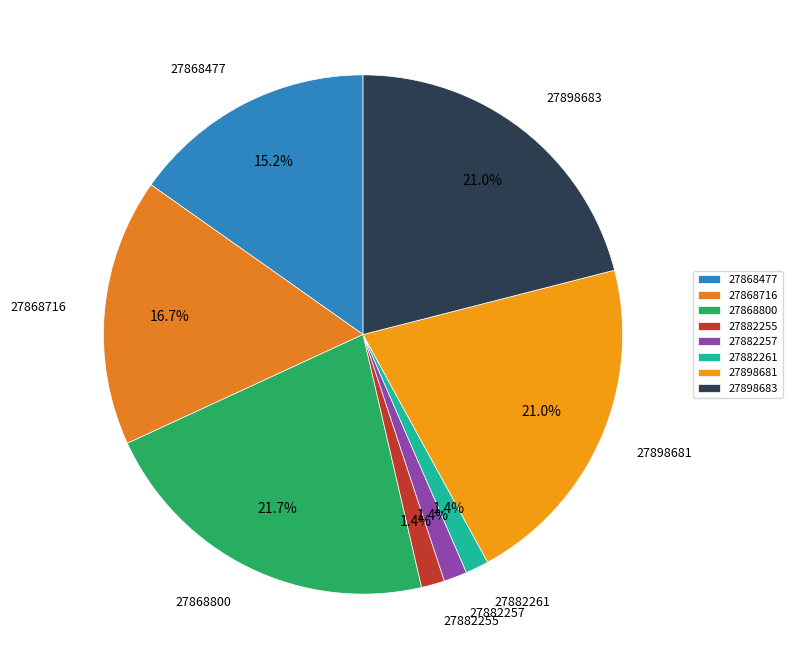

Is there any slice that represents more than half of the pie?

No